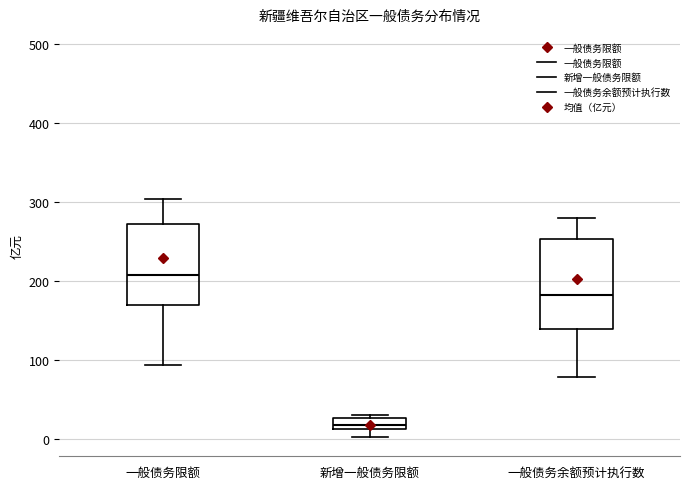

Where is the lower edge of the box for 新增一般债务限额 on the y-axis? The values are not printed on the chart, so give them approximately, as read against the axis.

10